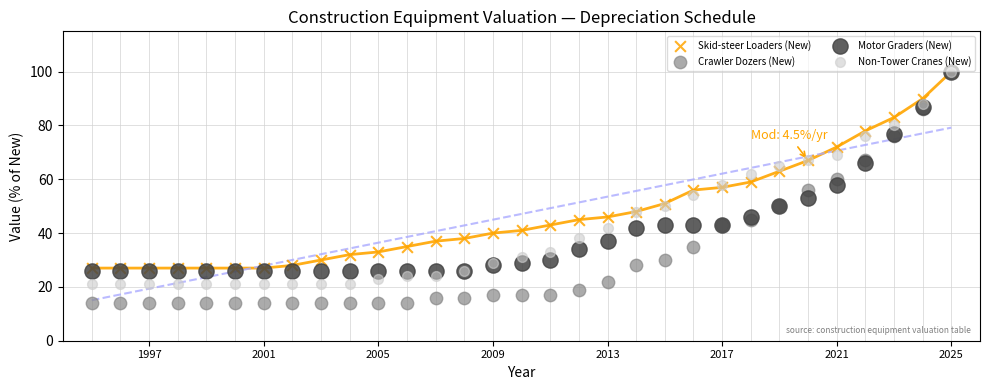

Which series has the widest spread of Y values?

Crawler Dozers (New)